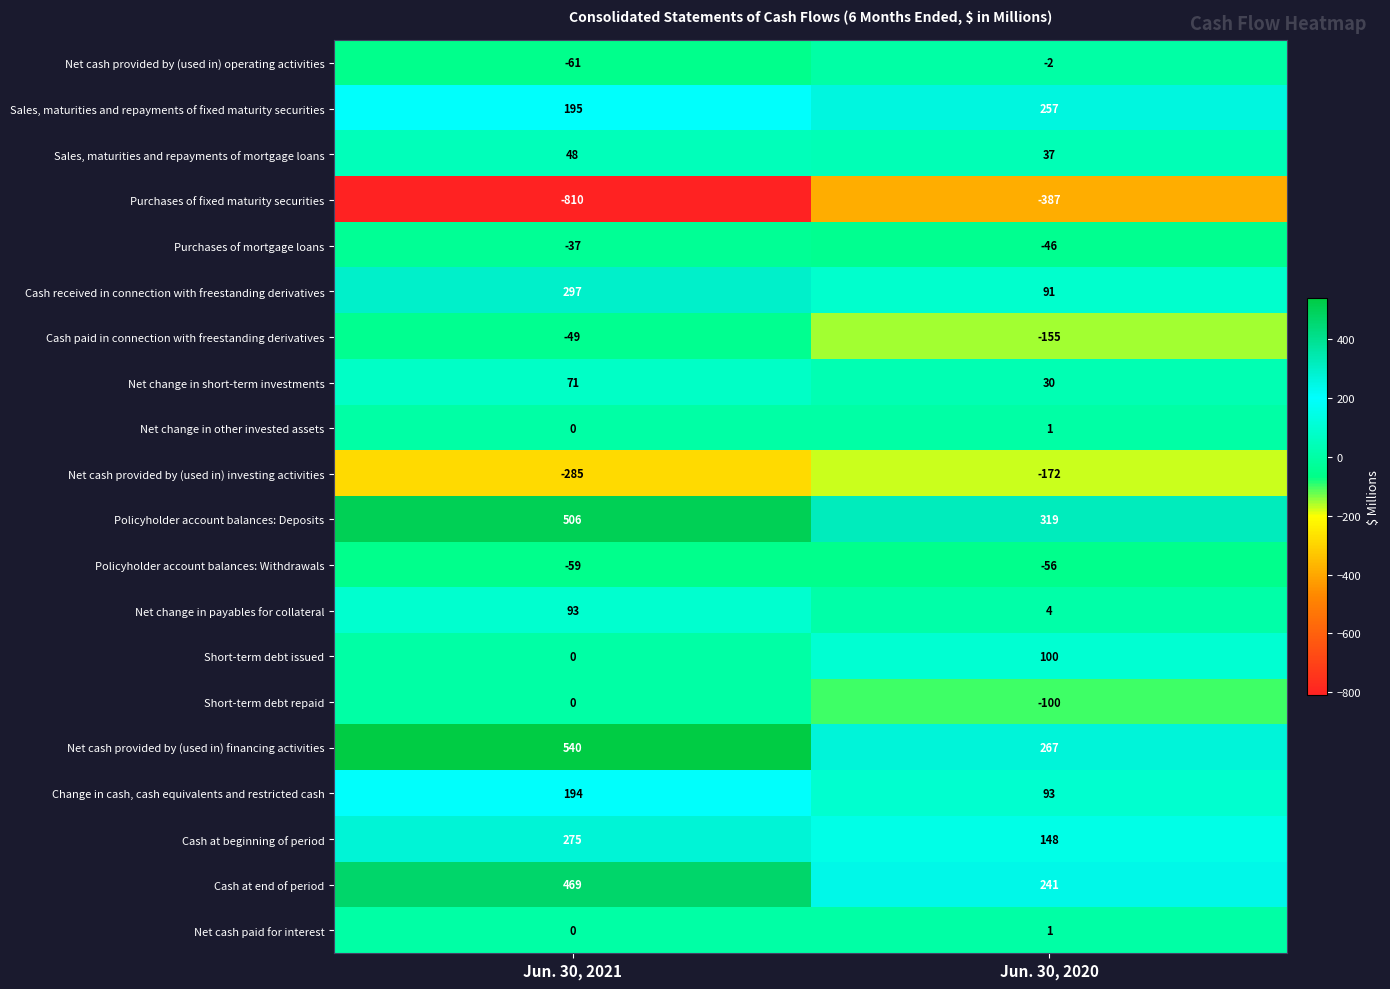

Rank the categories by Short-term debt issued value from highest to lowest.

Jun. 30, 2020, Jun. 30, 2021